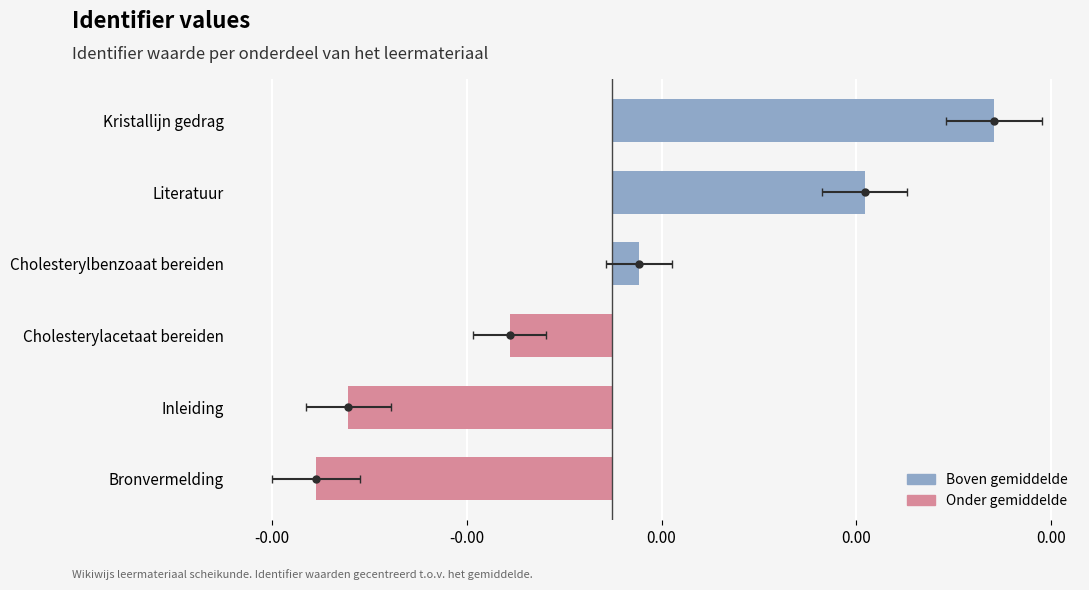

Count the number of values greater than 0.

3